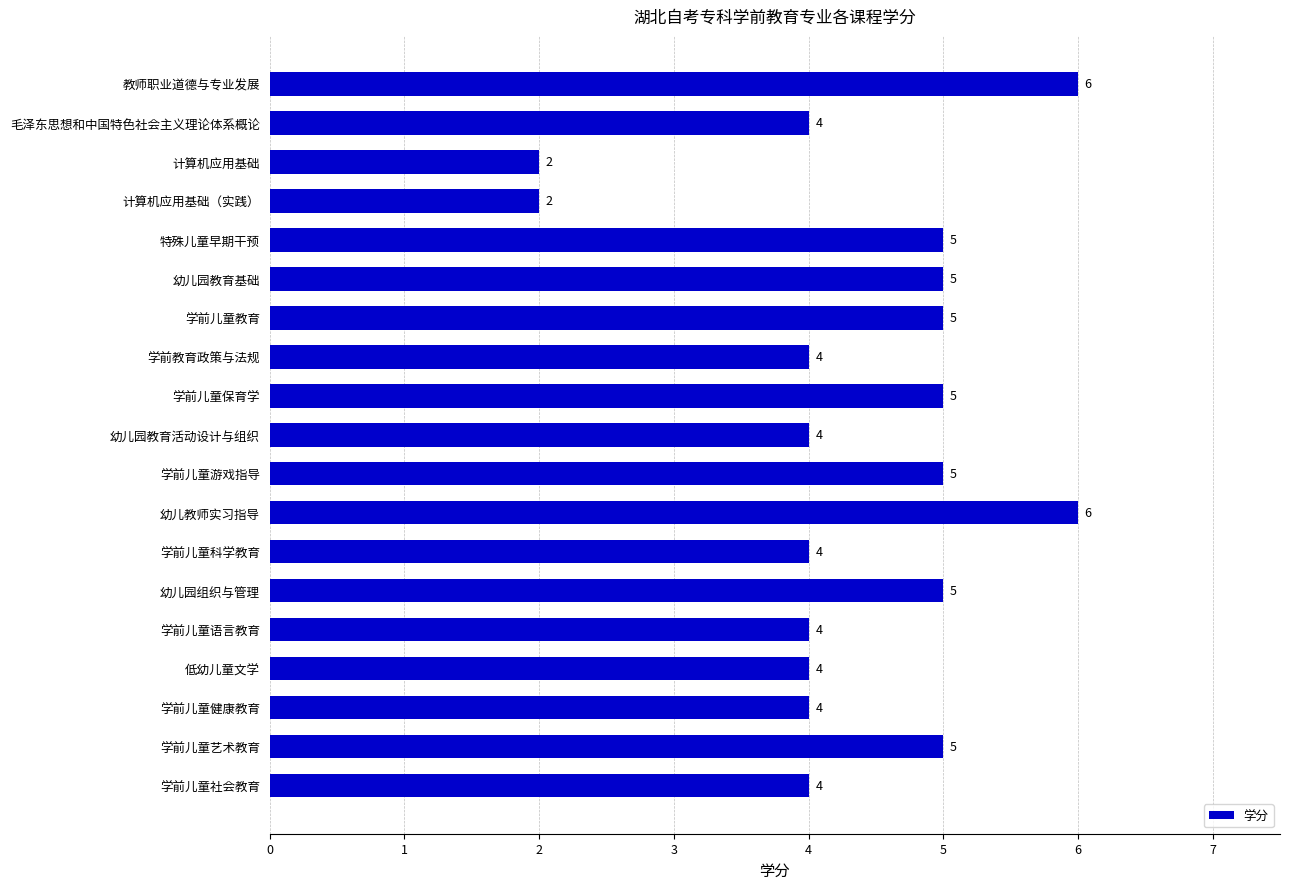

How many values are between 4 and 5?

15